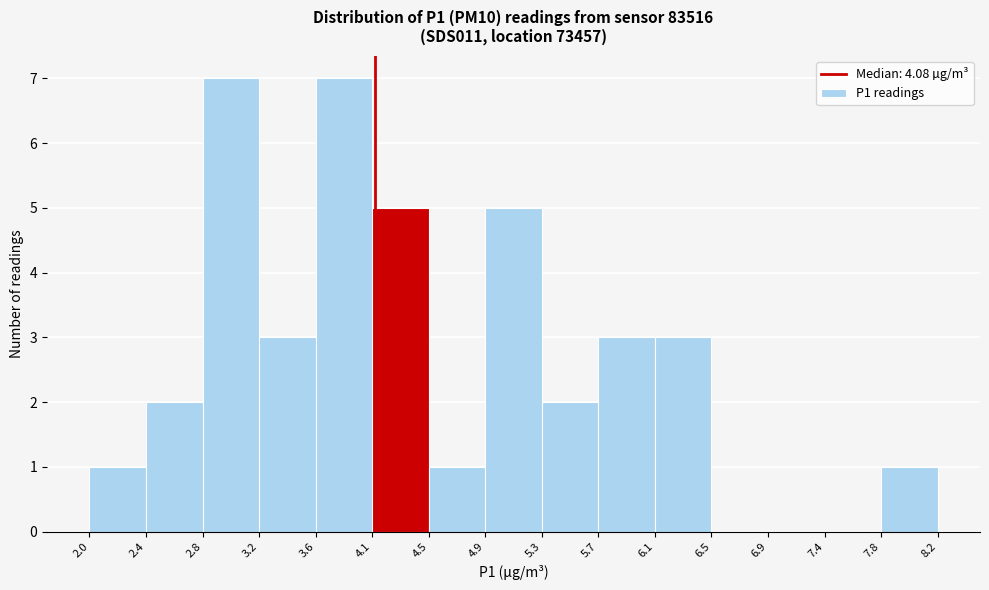

Reading left to right, list every bar in this chart as the range it spans on the x-axis followed by its height. The values are not printed on the chart, so give them approximately, as read against the axis.

2.0 to 2.4: 1
2.4 to 2.8: 2
2.8 to 3.2: 7
3.2 to 3.6: 3
3.6 to 4.1: 7
4.1 to 4.5: 5
4.5 to 4.9: 1
4.9 to 5.3: 5
5.3 to 5.7: 2
5.7 to 6.1: 3
6.1 to 6.5: 3
6.5 to 6.9: 0
6.9 to 7.4: 0
7.4 to 7.8: 0
7.8 to 8.2: 1